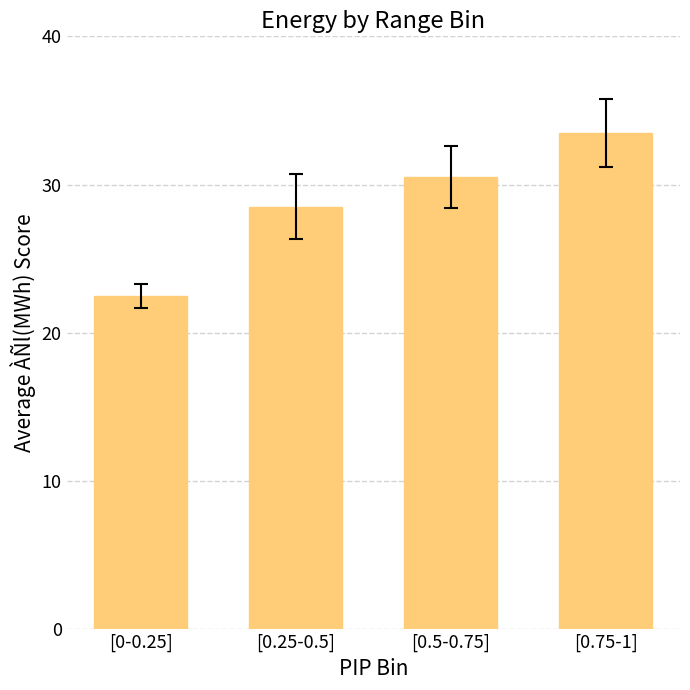

List the labels in order of value, smallest first.

[0-0.25], [0.25-0.5], [0.5-0.75], [0.75-1]